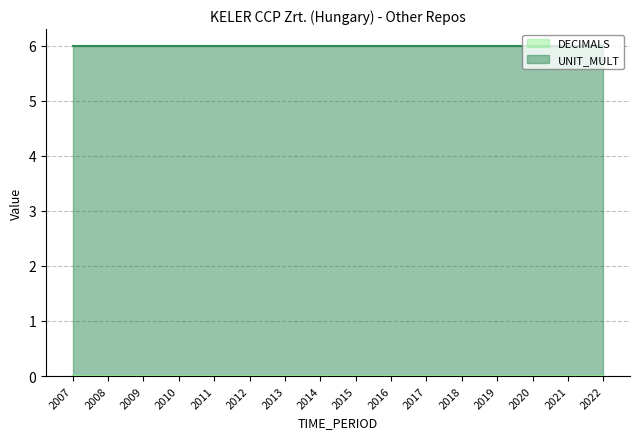

At how many categories does at least one series exceed 3?

16